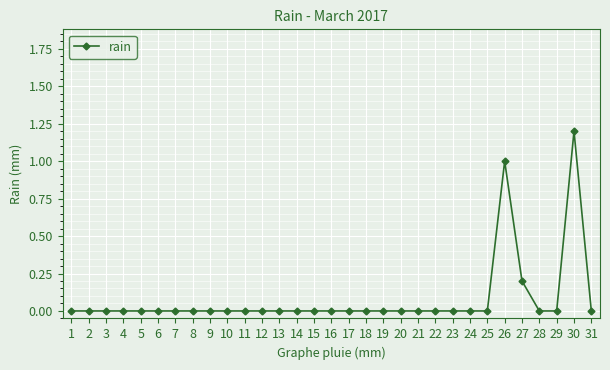

The chart shows a value of -0.7 at 3. True or false?

False